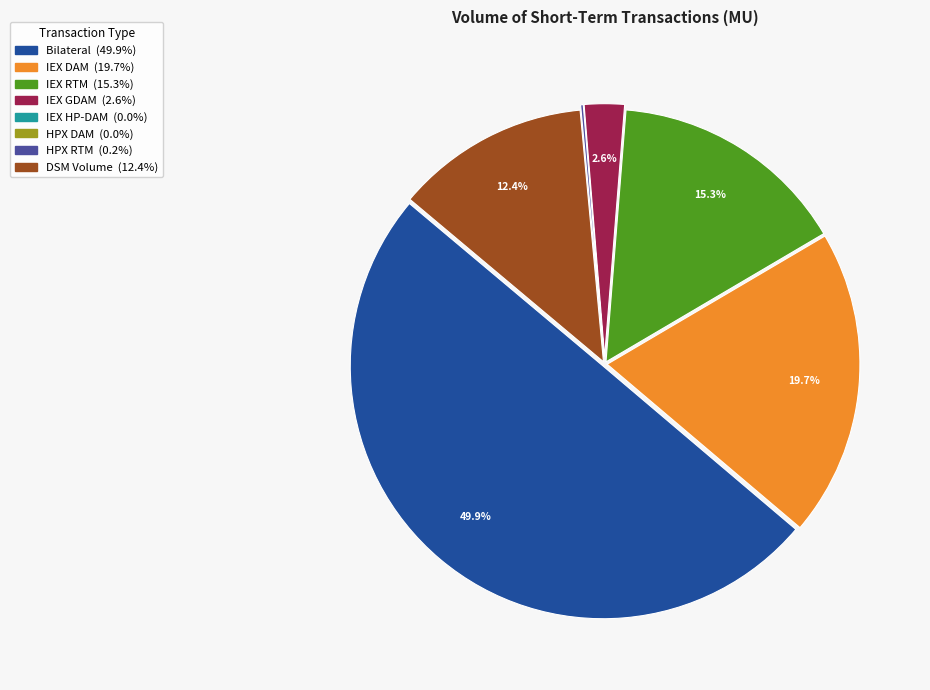

Do Bilateral and IEX RTM together represent more than half of the pie?

Yes